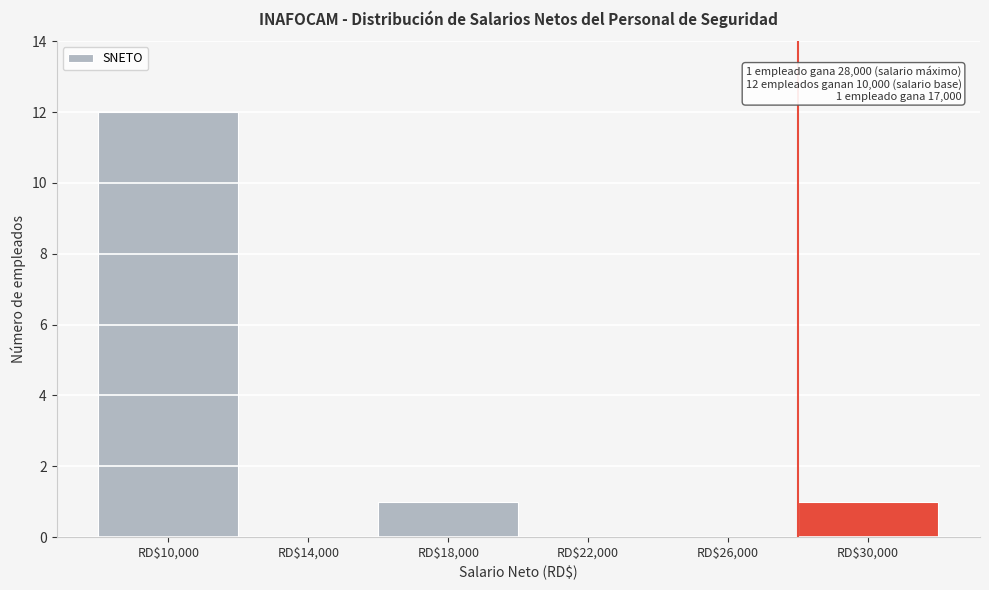

Which range on the x-axis has the tallest bar?

8000 to 12000